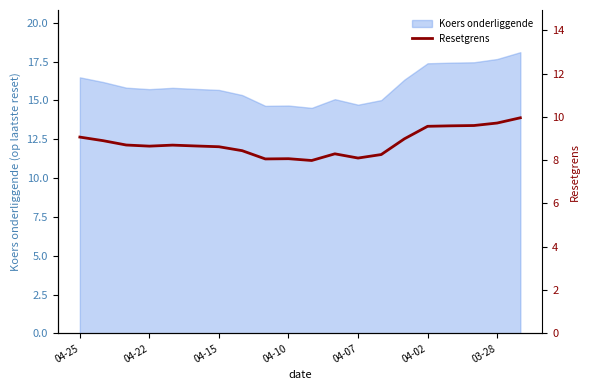

The Koers onderliggende series shows 17.4 at 04-02. True or false?

True